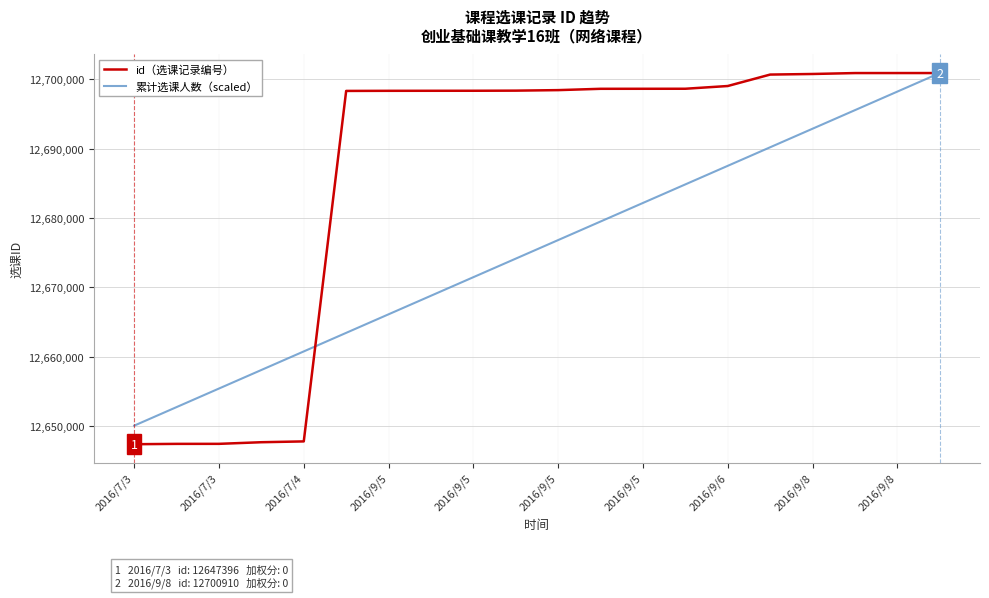

What is the minimum value for 累计选课人数（scaled）?

12650071.8